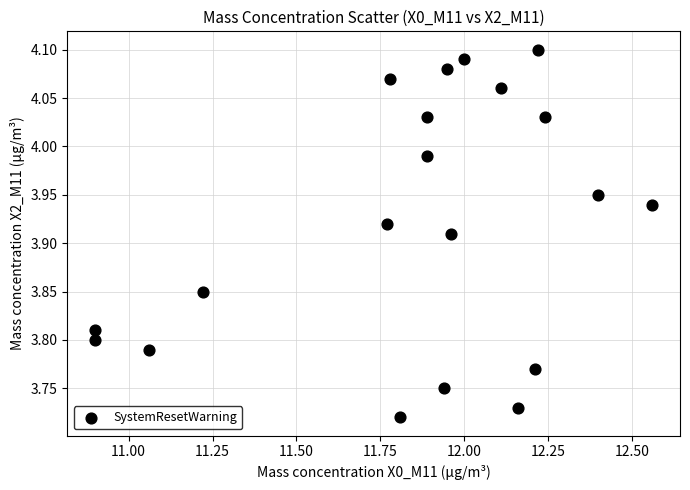

What is the range of Y values (max minus min)?

0.4